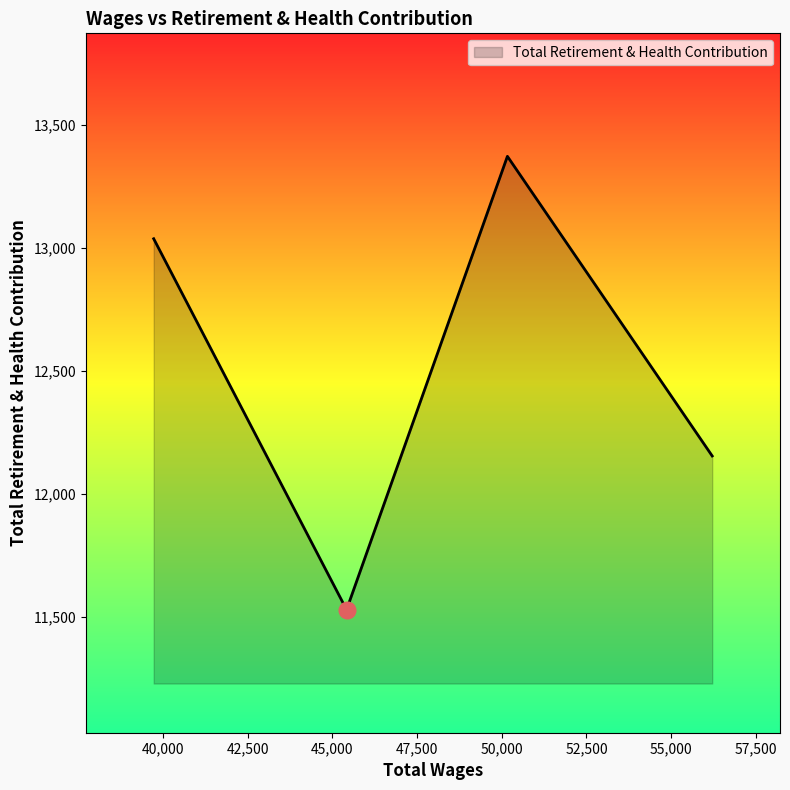

What is the difference between the maximum and minimum values?

1843